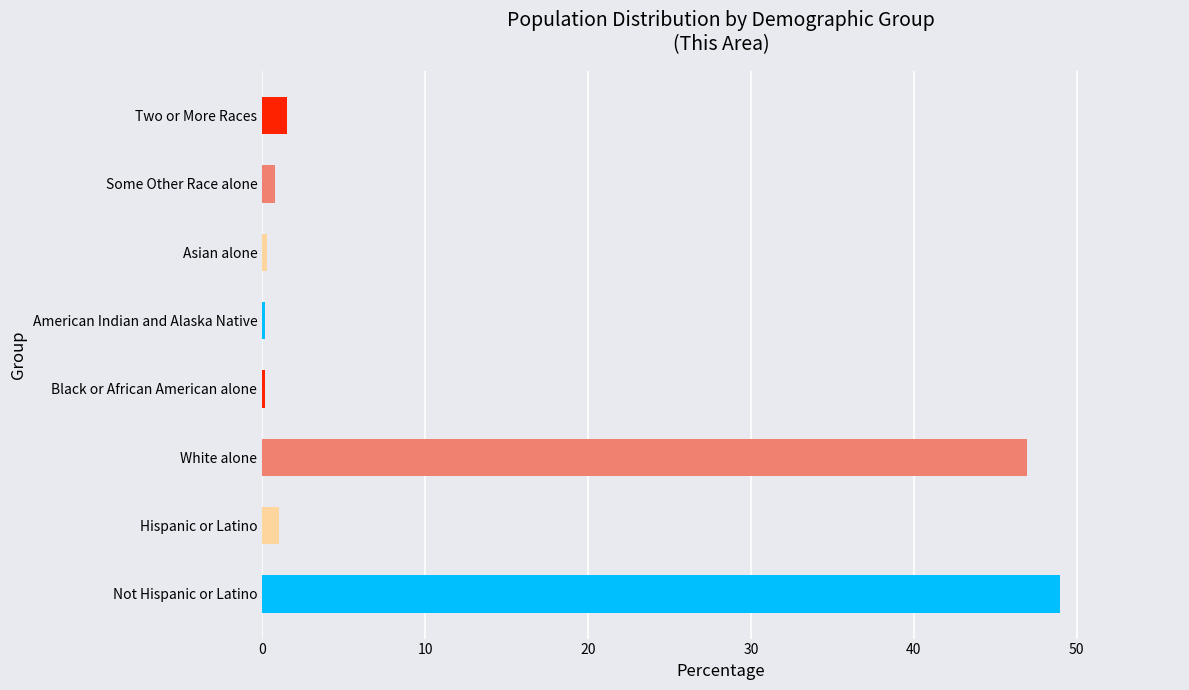

What is the difference between the second highest and second lowest values?

46.8